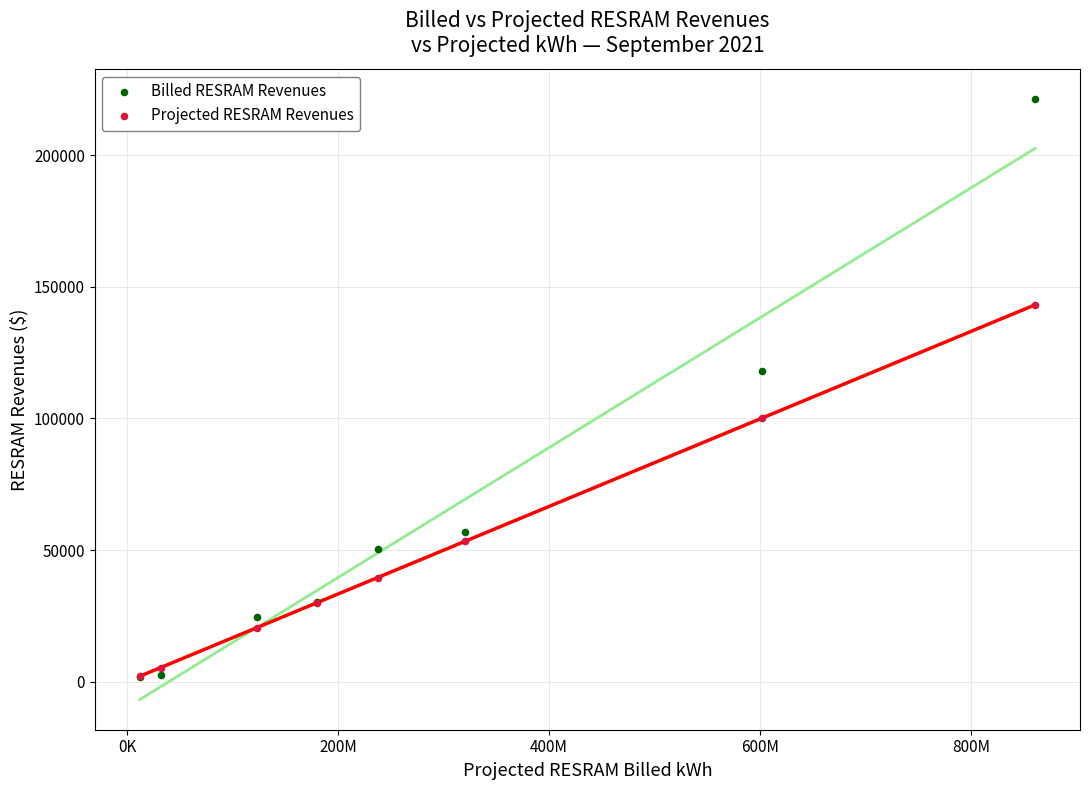

Which series contains the highest Y value?

Billed RESRAM Revenues